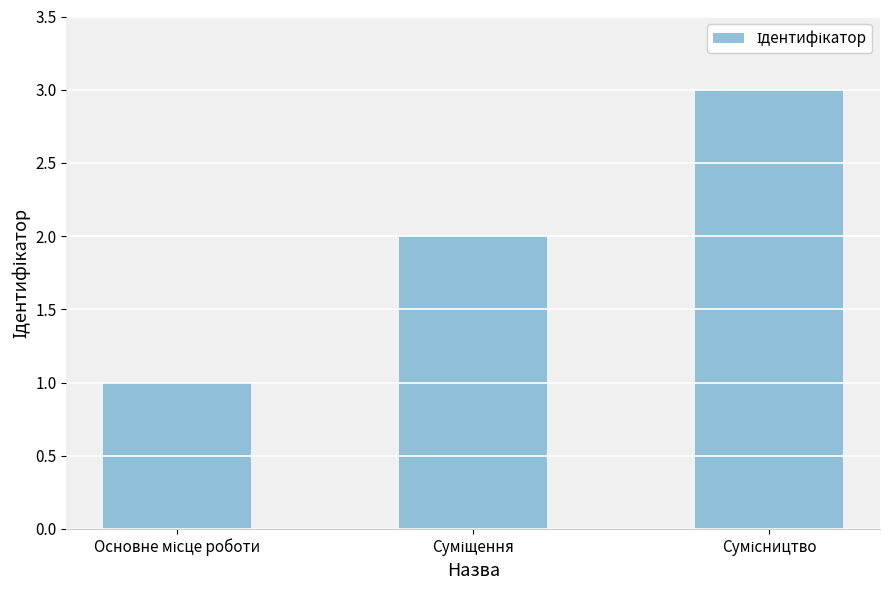

What is the sum of all values?

6